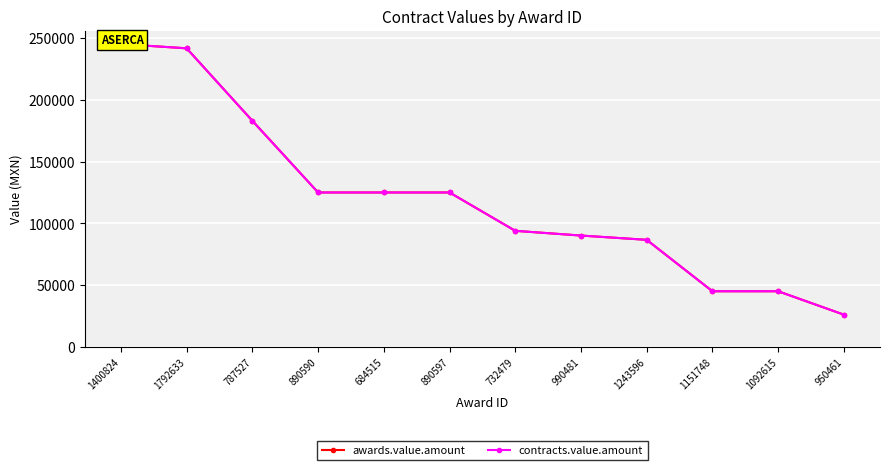

Which label corresponds to the largest value in the chart?

1400824